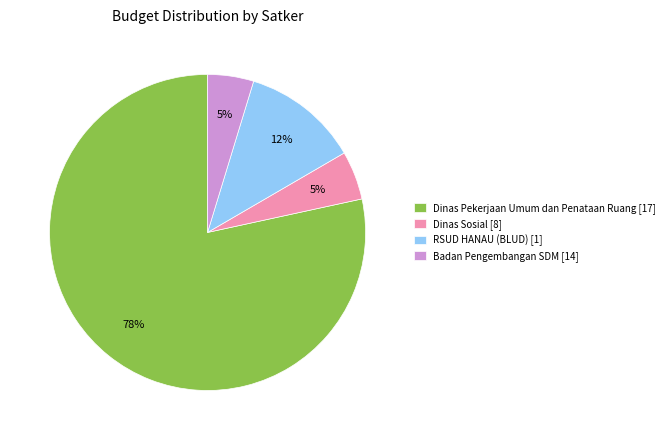

What is the ratio of the value at RSUD HANAU (BLUD) [1] to the value at Dinas Sosial [8]?

2.4